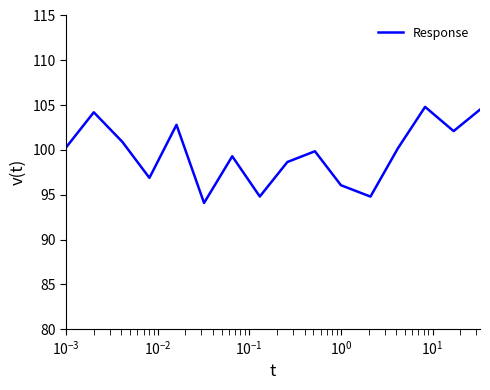

Does the chart have visible grid lines?

No